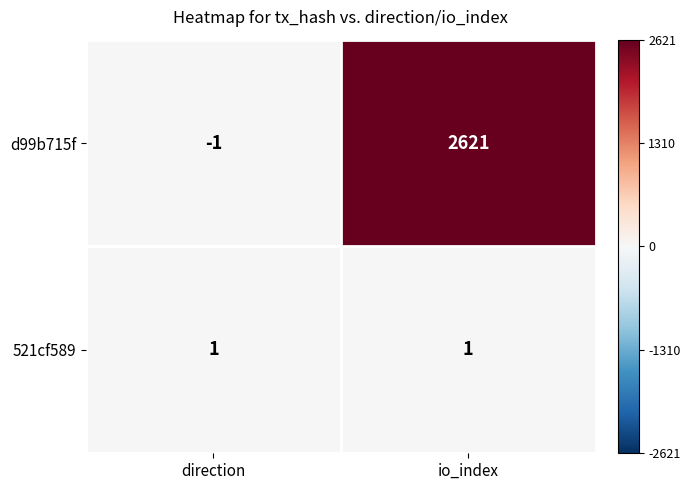

Rank the series by their maximum value, from lowest to highest.

521cf589, d99b715f